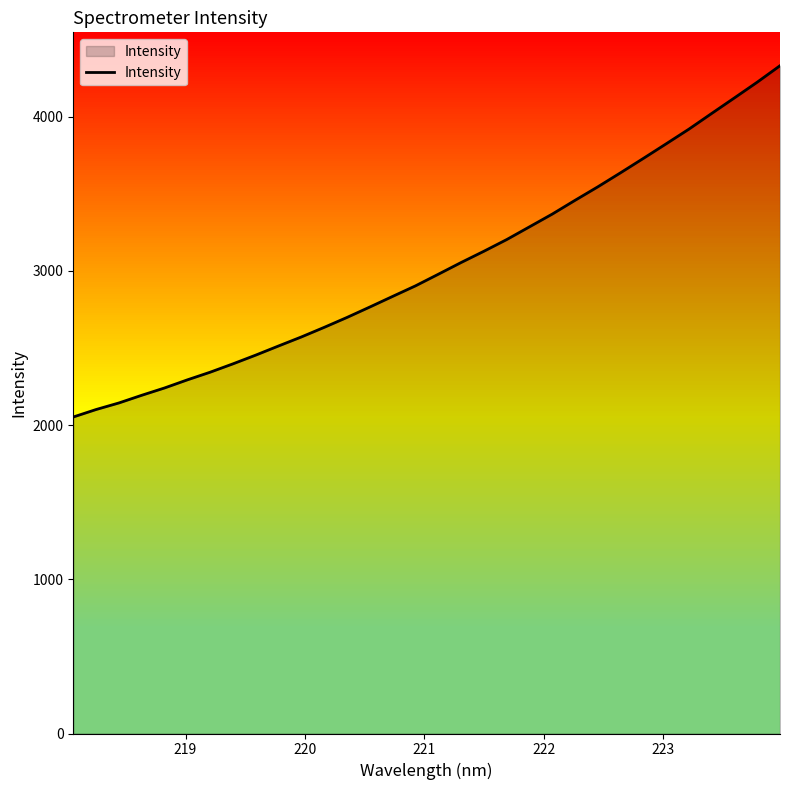

What is the value of the 4th point from the left?

2193.3